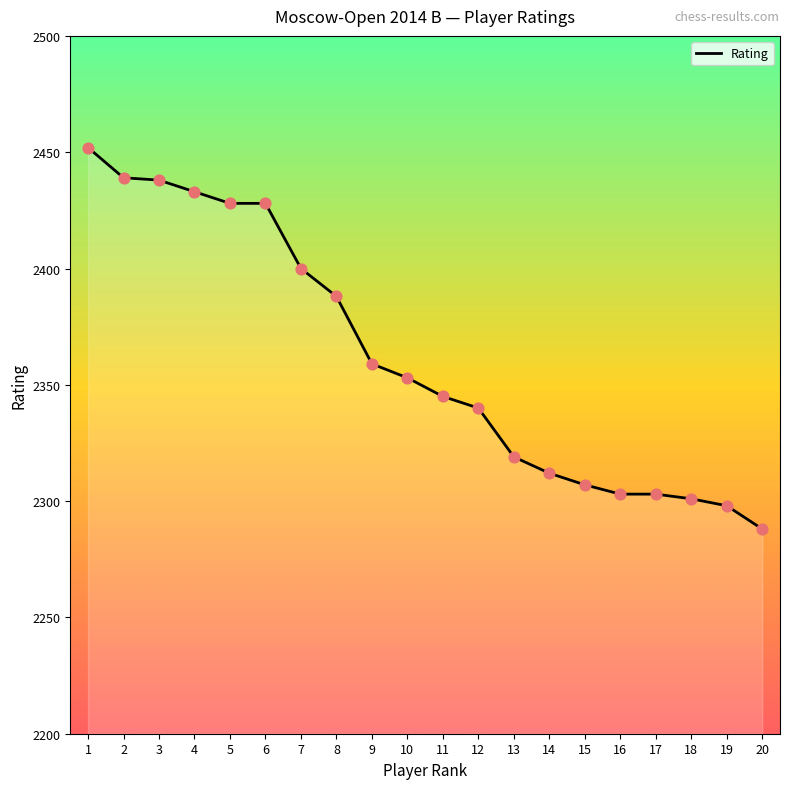

What is the change in value from 16 to 20?

-15